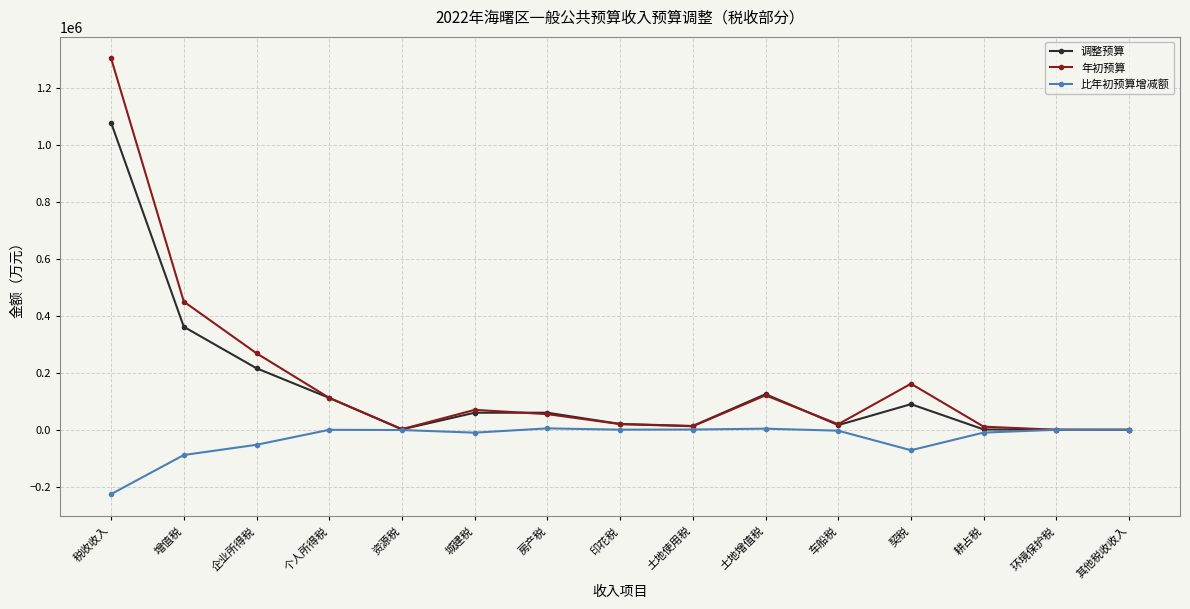

How many lines are shown in the chart?

3